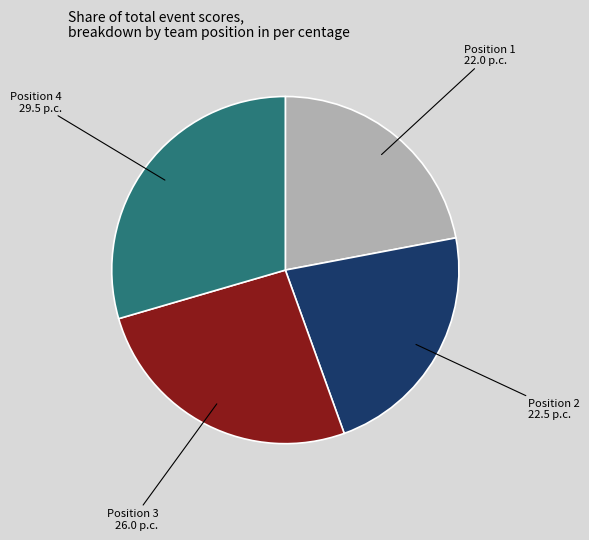

Count the number of slices in the pie.

4